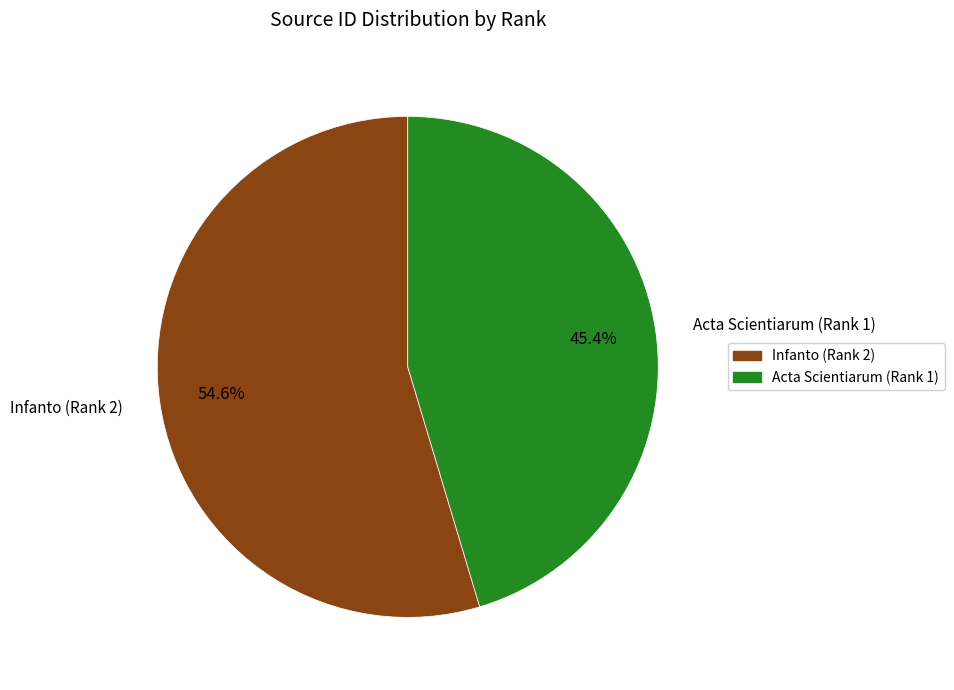

Is it true that Infanto (Rank 2) is 41% of the pie?

False